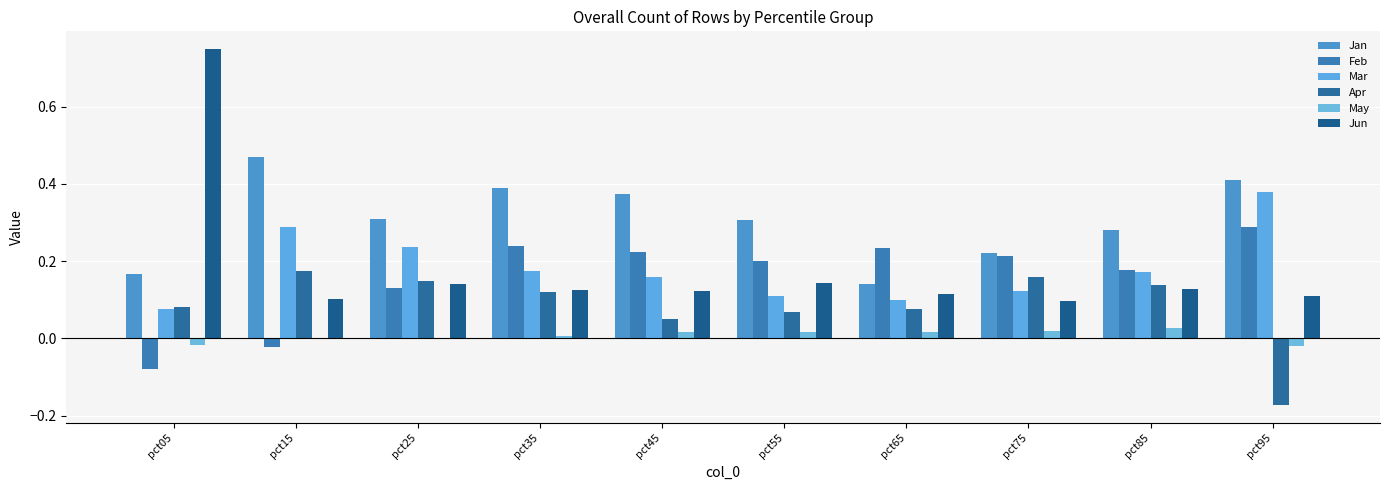

Count the number of categories in the chart.

10